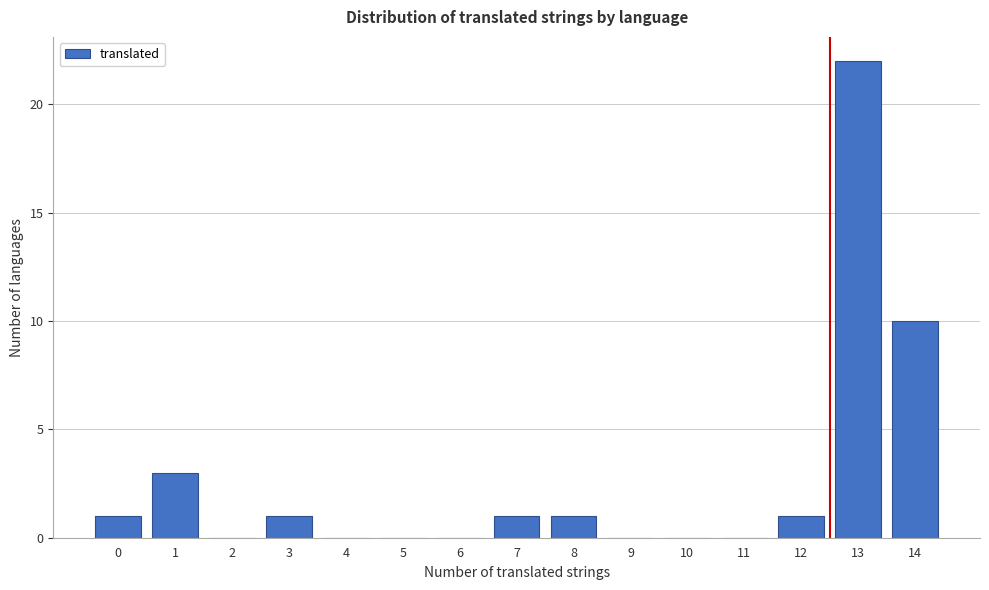

Reading left to right, what are all the values shown in this chart?

0=1	1=3	2=0	3=1	4=0	5=0	6=0	7=1	8=1	9=0	10=0	11=0	12=1	13=22	14=10